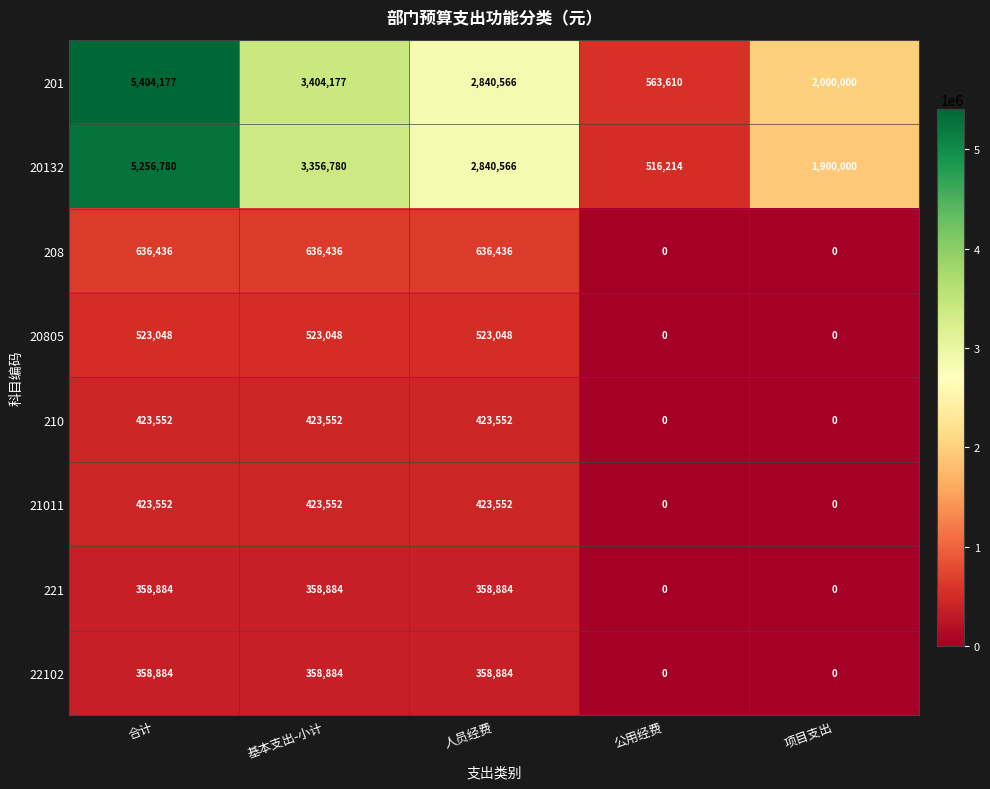

Which series has the largest range (max minus min)?

201